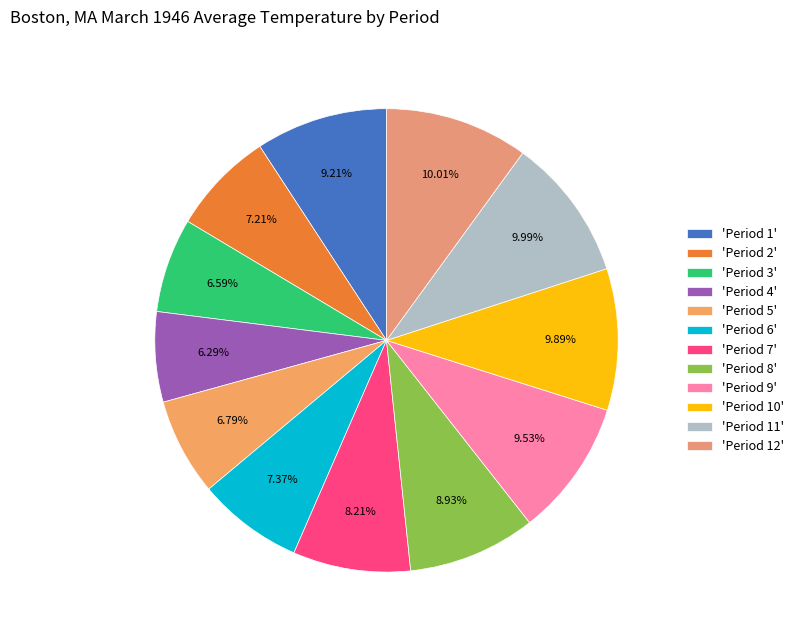

Count the number of slices in the pie.

12